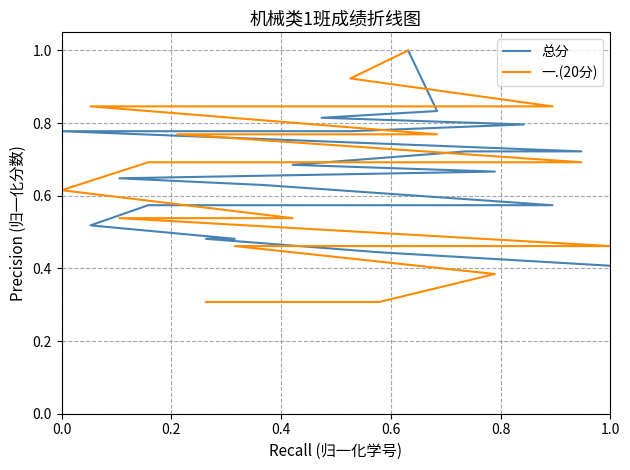

True or false: 一.(20分) and 总分 cross at least once.

True